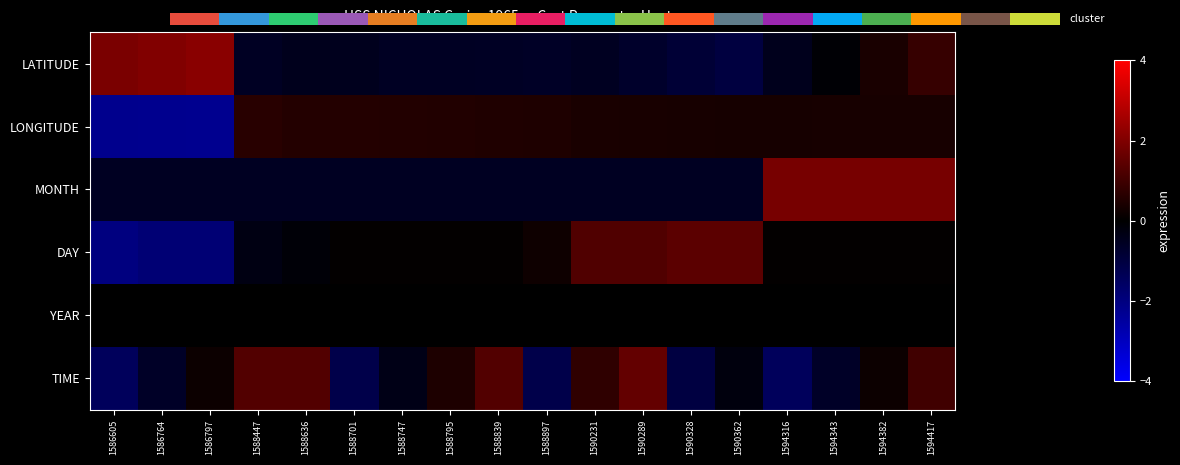

Is it true that MONTH equals -0.5 at 1590289?

True